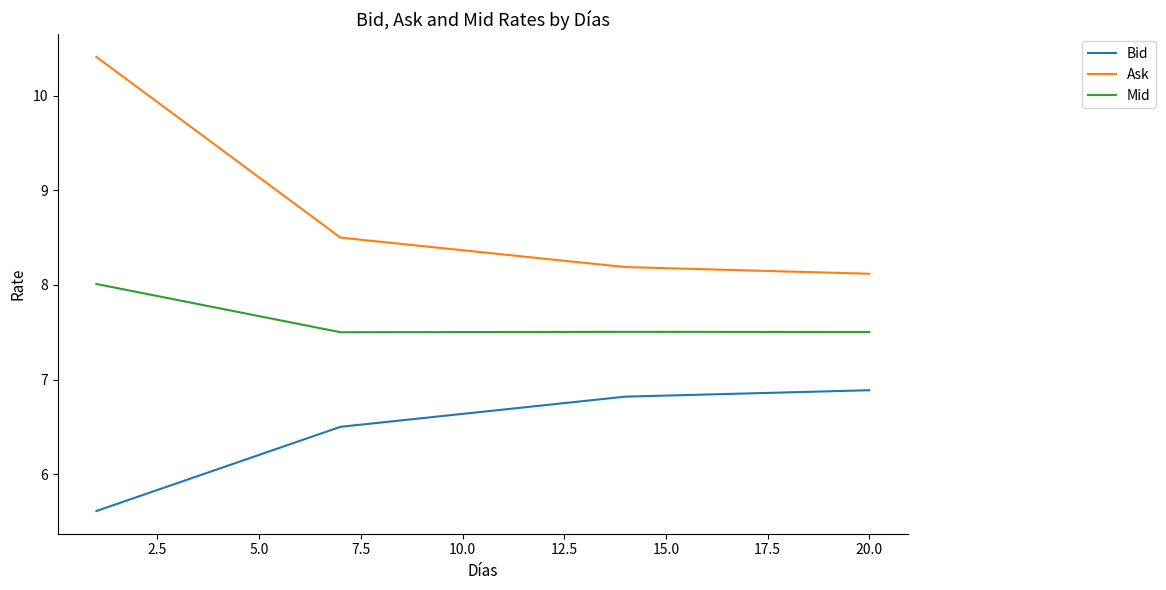

What are all the series names shown in the legend?

Bid, Ask, Mid